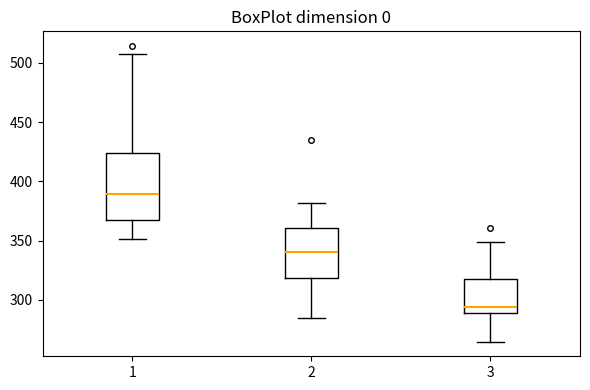

Which box has the highest median line?

1